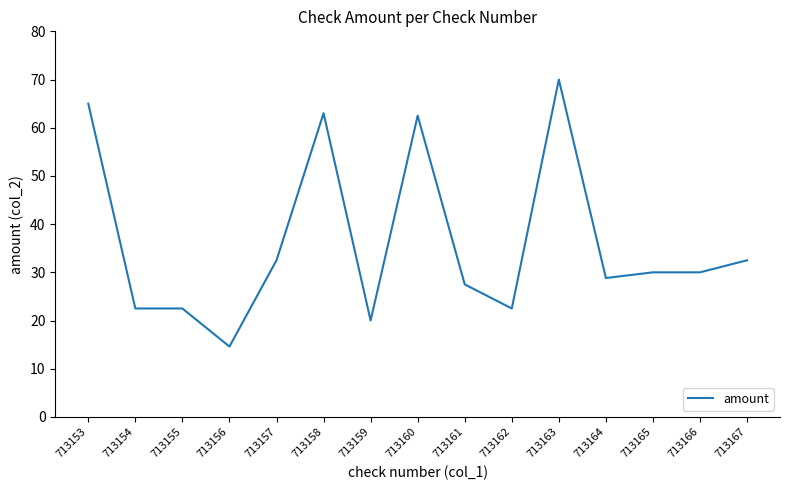

Read the value at 713167.

32.5